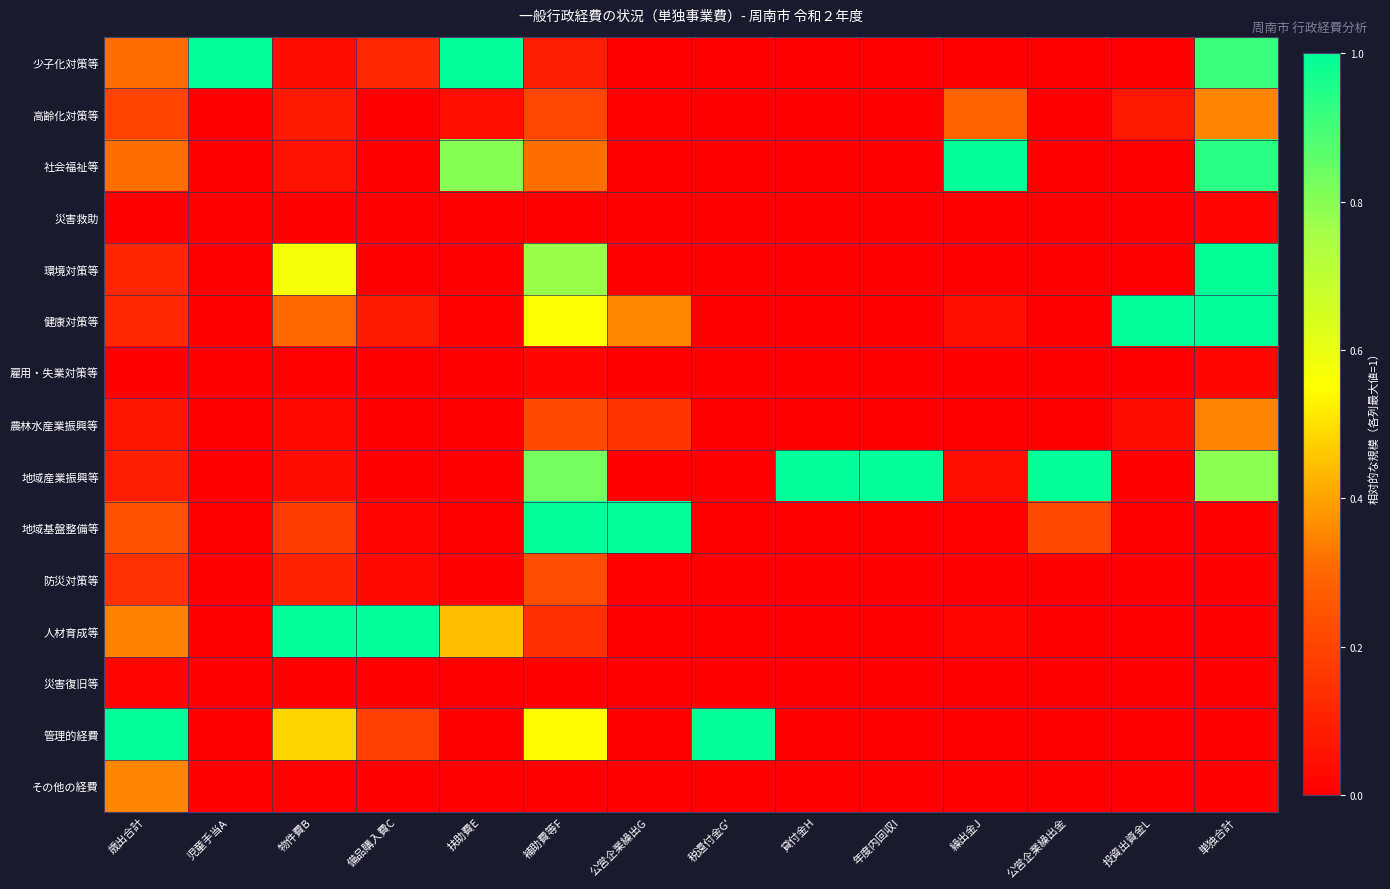

What is the spread (max minus min) of values at 税還付金G'?

1.0